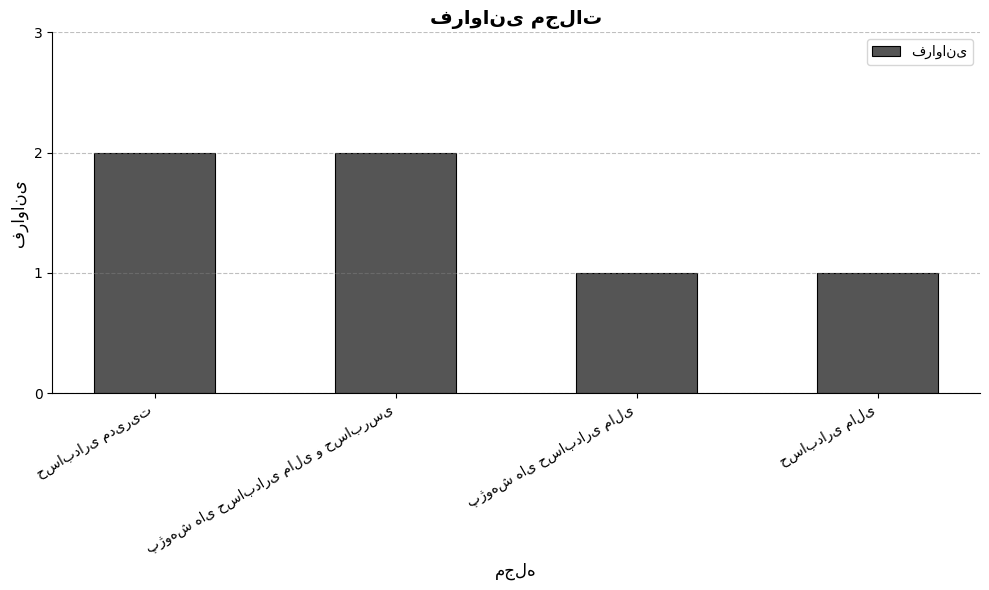

What is the sum of all values?

6